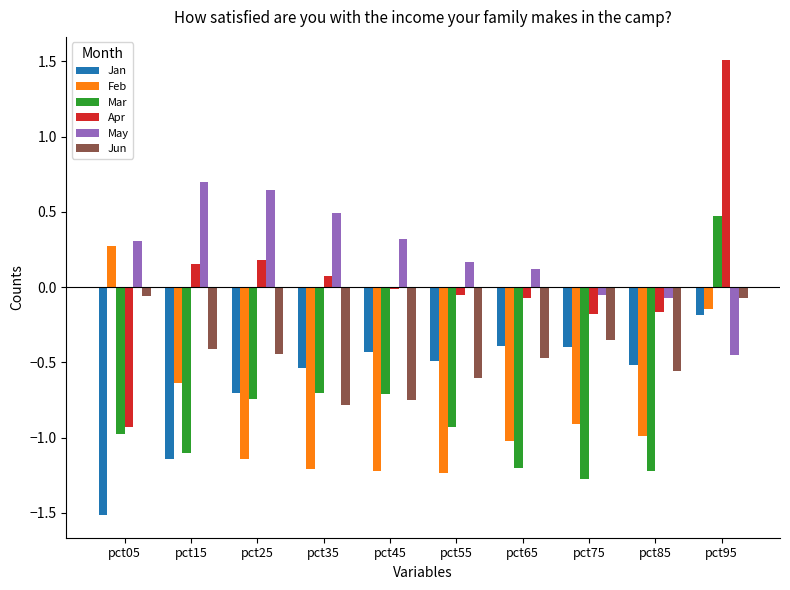

At which category is the sum across all series the highest?

pct95